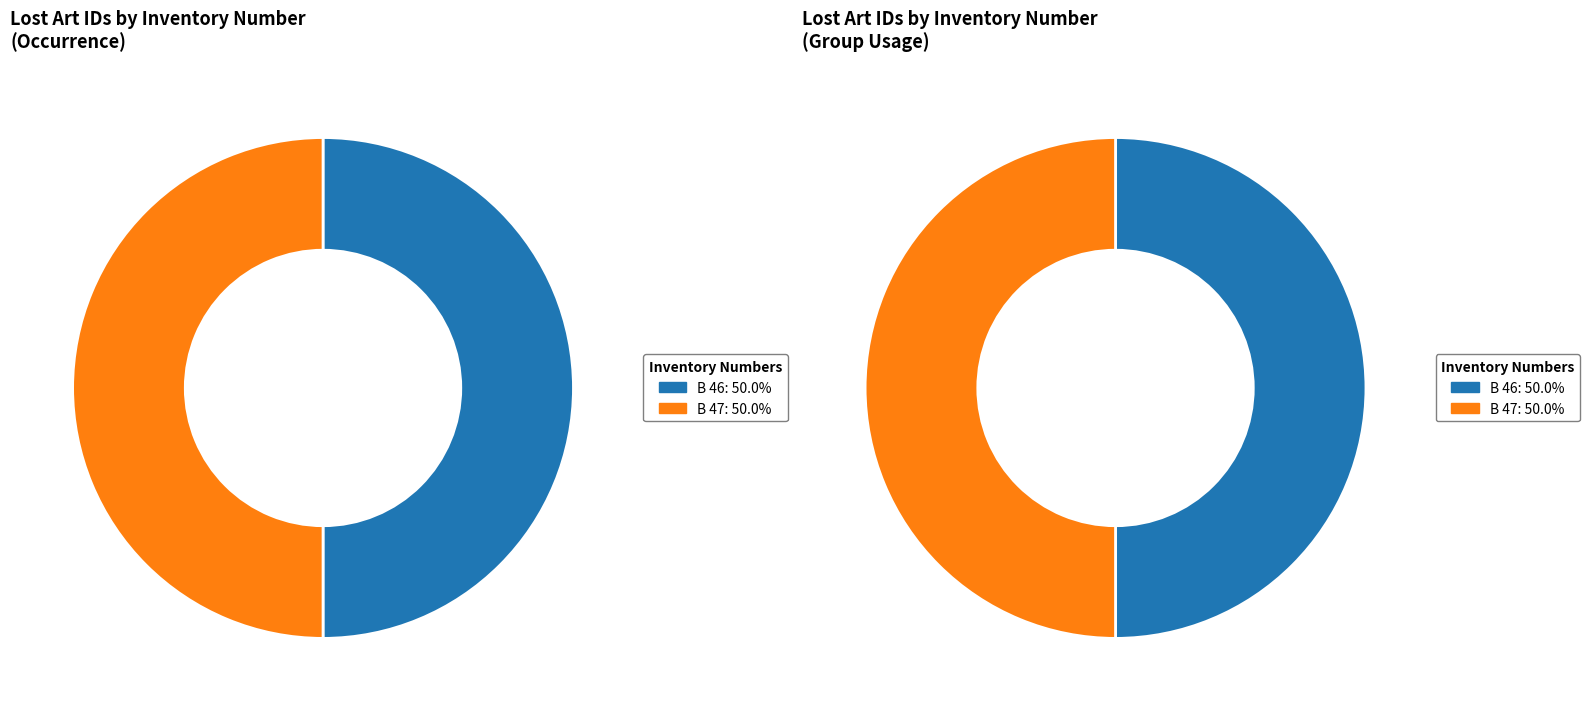

How much of the chart is everything except B 46?

50.0%